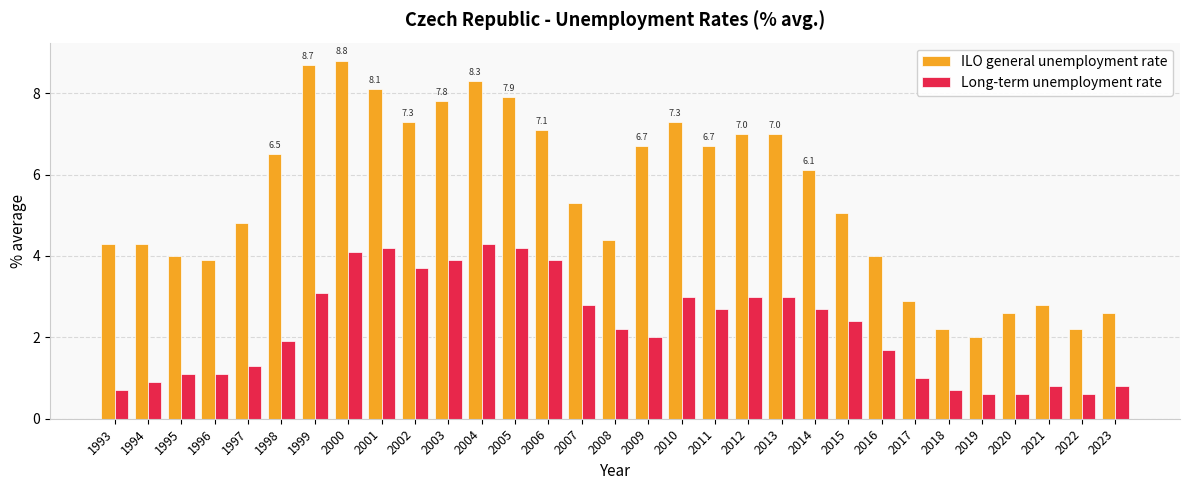

Does the chart contain any negative values?

No